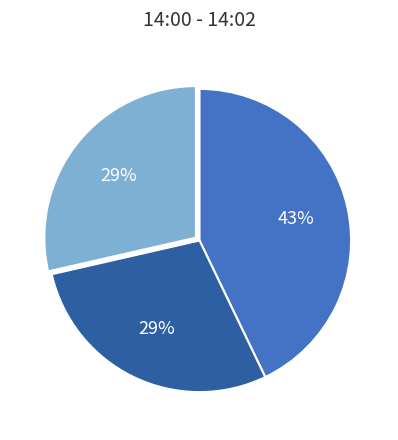

To the nearest percent, what is the difference between the largest and smallest slice percentages?

14%